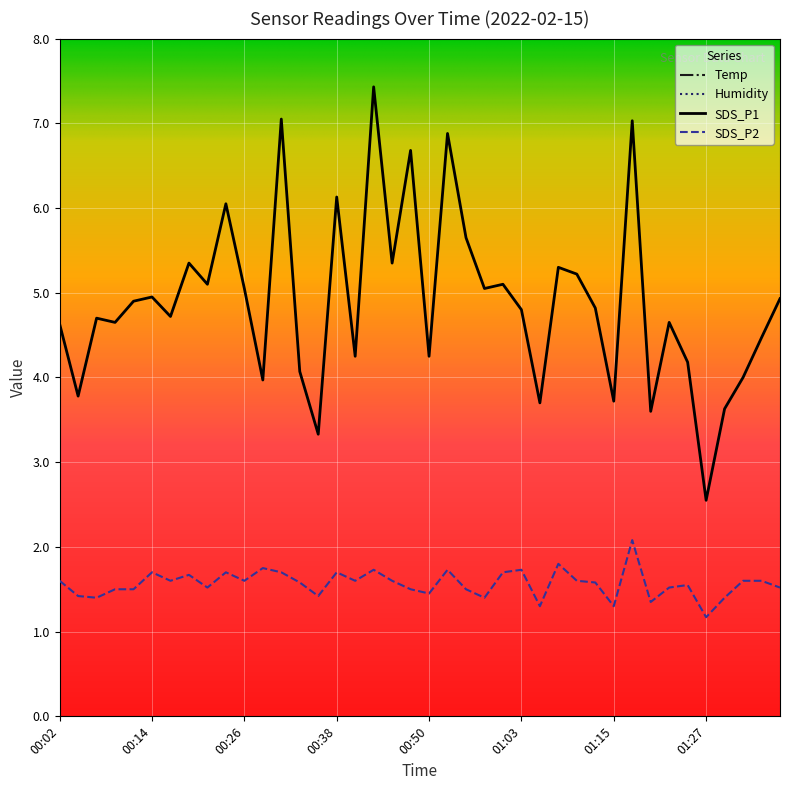

What are all the series names shown in the legend?

Temp, Humidity, SDS_P1, SDS_P2